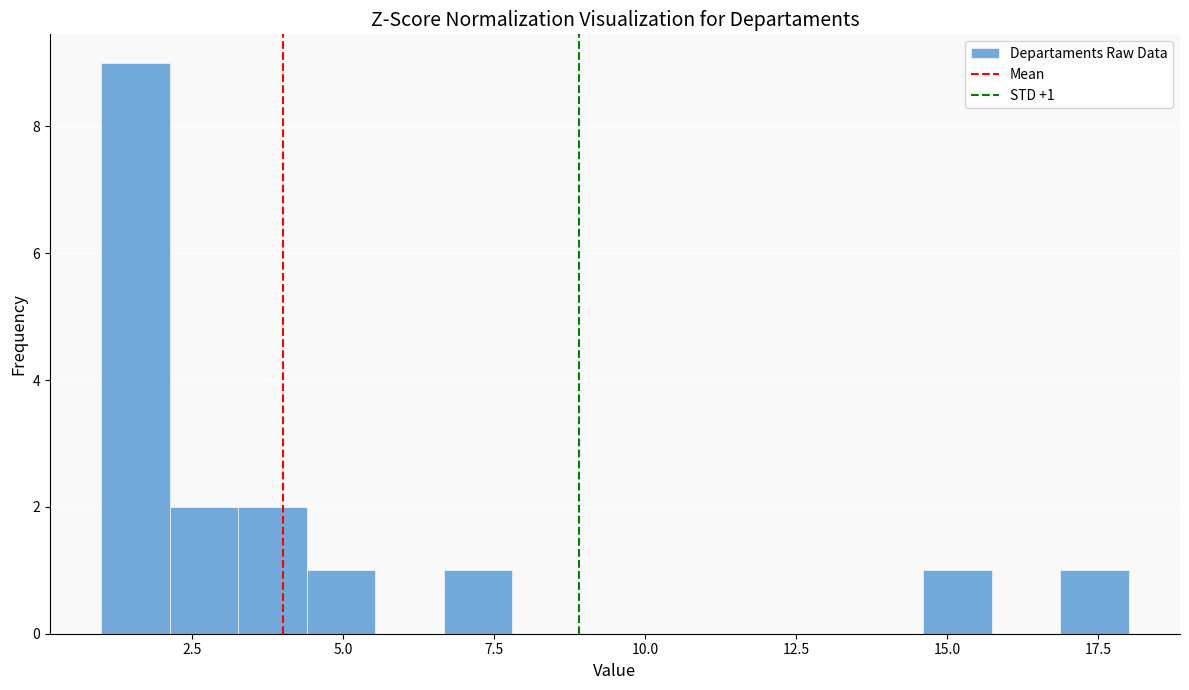

Read against the x-axis, roughly where is the centre of the tallest bar?

1.5